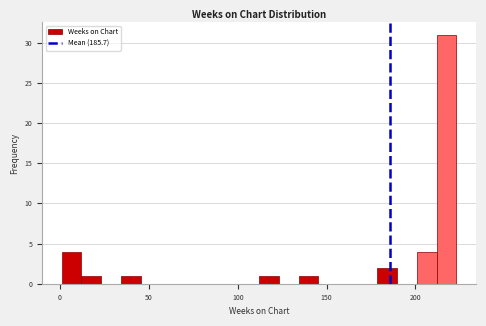

Read against the x-axis, roughly where is the centre of the tallest bar?

215